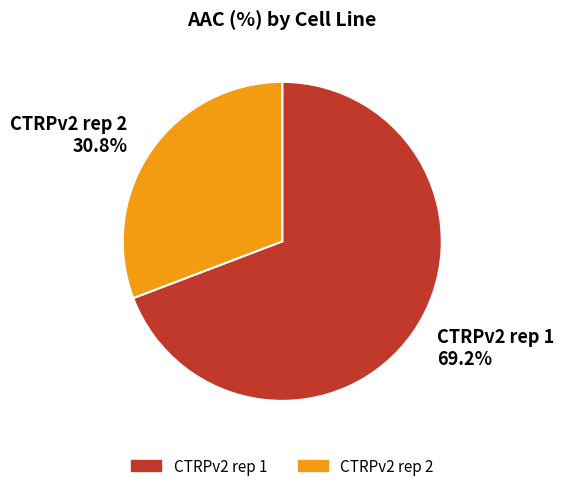

Which slice is the smallest?

CTRPv2 rep 2